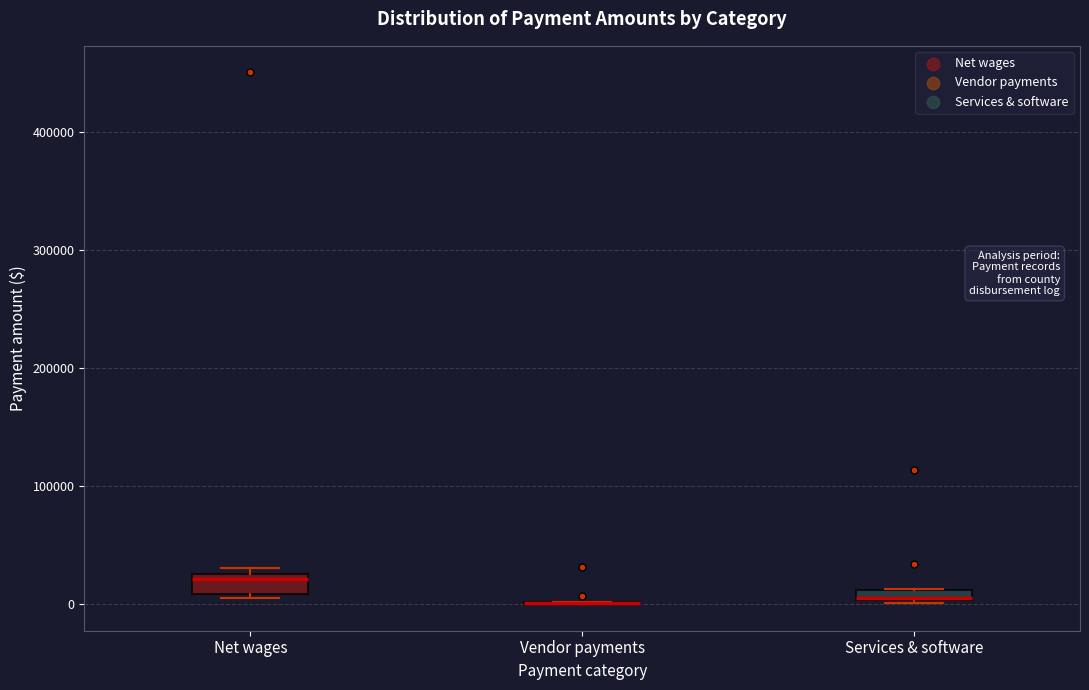

Where is the upper edge of the box for Net wages on the y-axis? The values are not printed on the chart, so give them approximately, as read against the axis.

30000